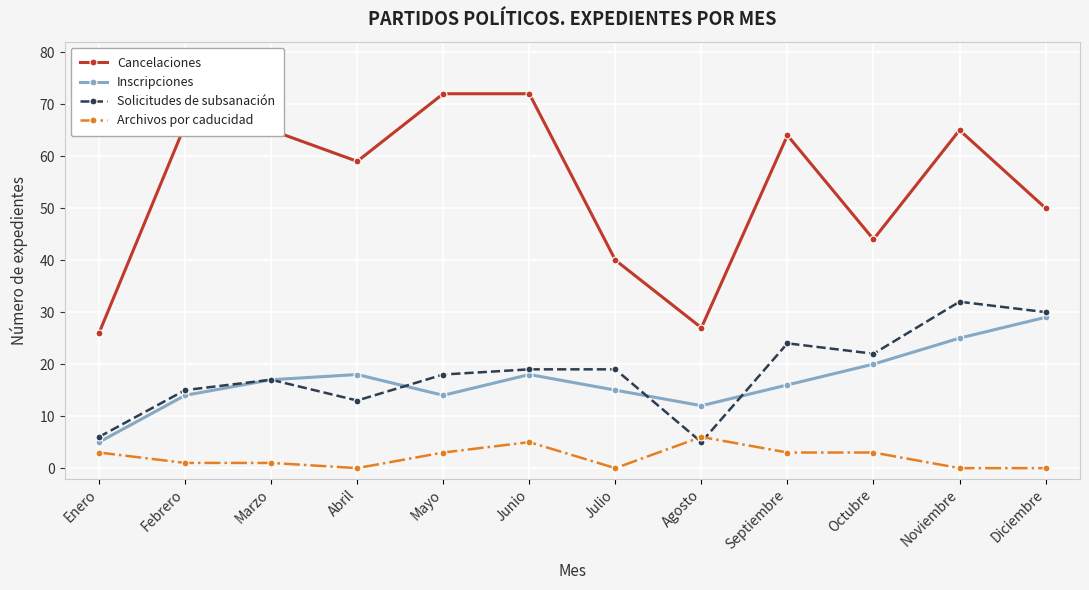

At which label is Solicitudes de subsanación closest to 18?

Mayo